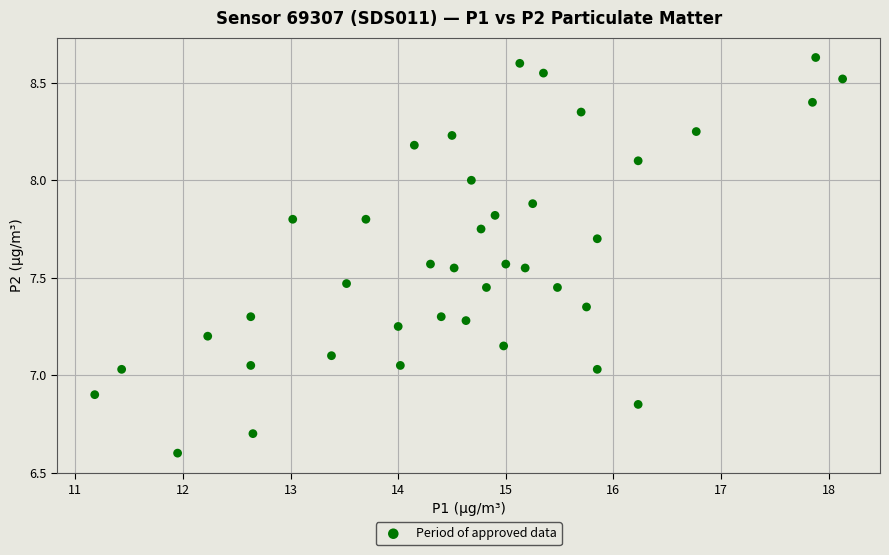

What is the range of Y values (max minus min)?

2.0